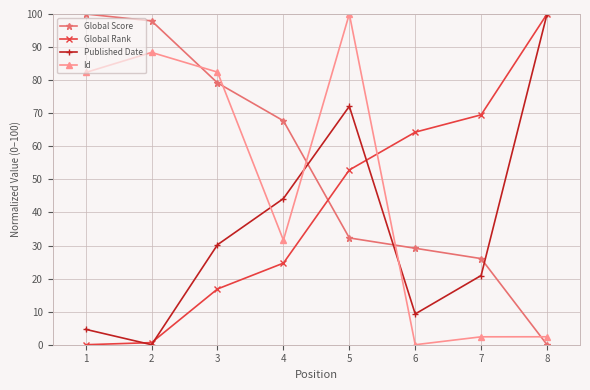

What is the total value across all series at 5?

257.2